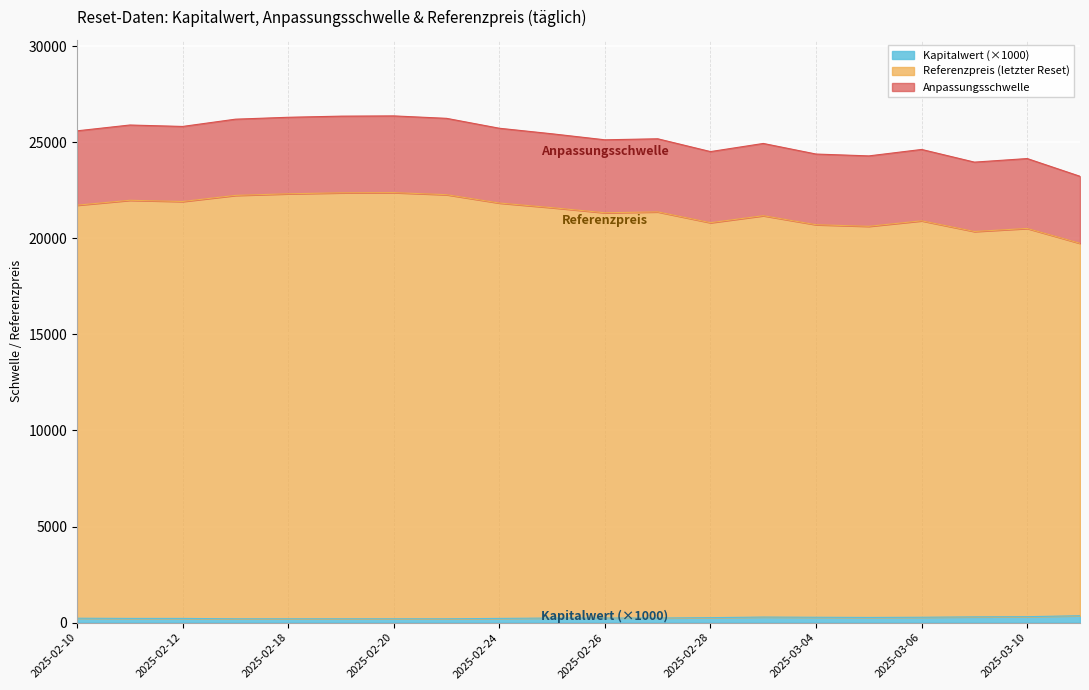

What are all the series names shown in the legend?

Kapitalwert (×1000), Referenzpreis (letzter Reset), Anpassungsschwelle